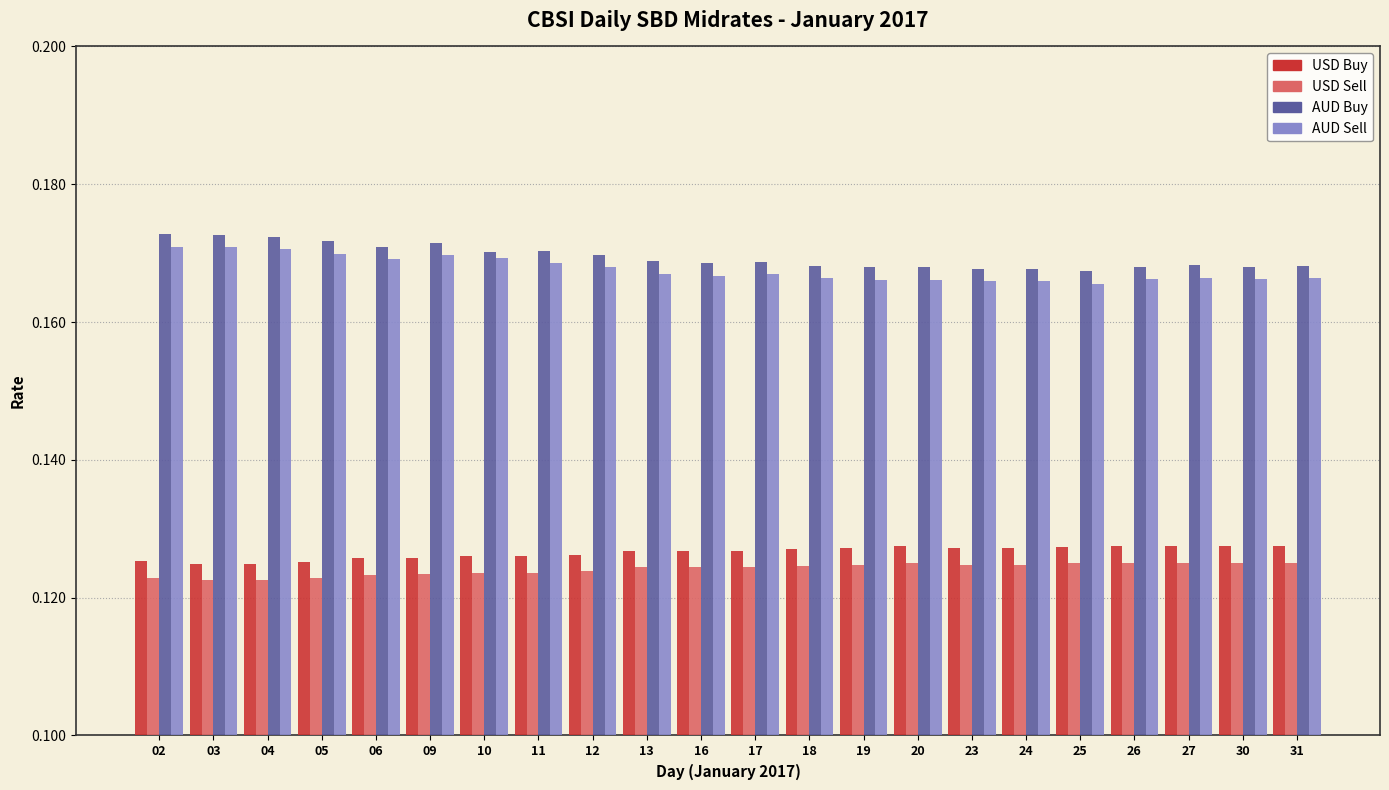

The value of AUD Buy at 16 is 0.3. True or false?

False